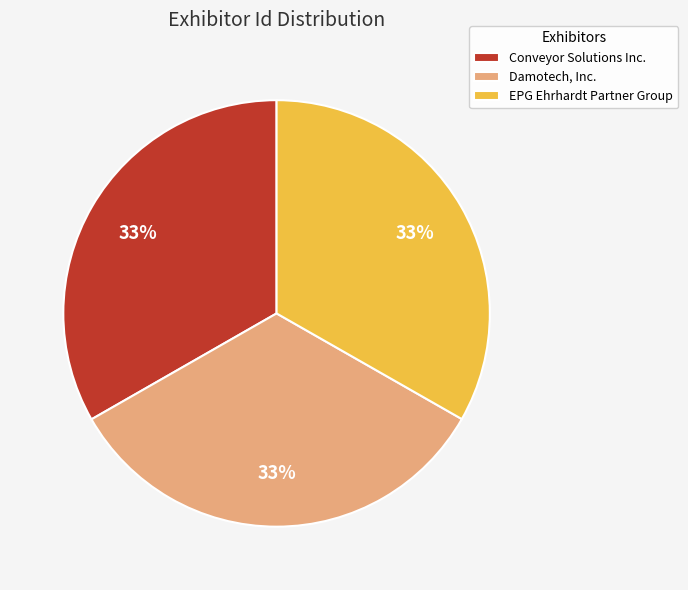

The Conveyor Solutions Inc. slice represents 33% of the pie. True or false?

True